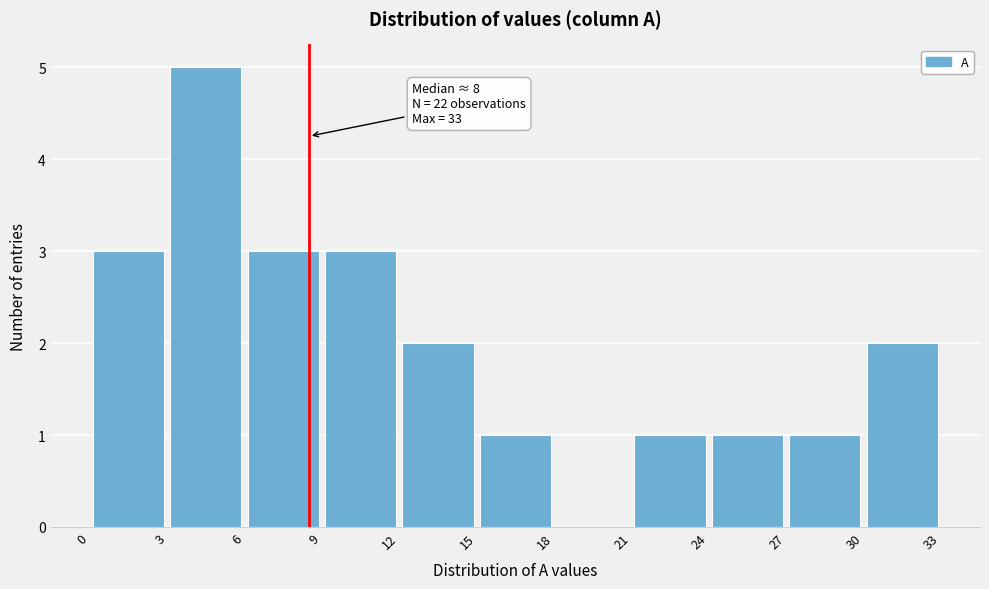

Over which range of the x-axis is the bar tallest?

3 to 6